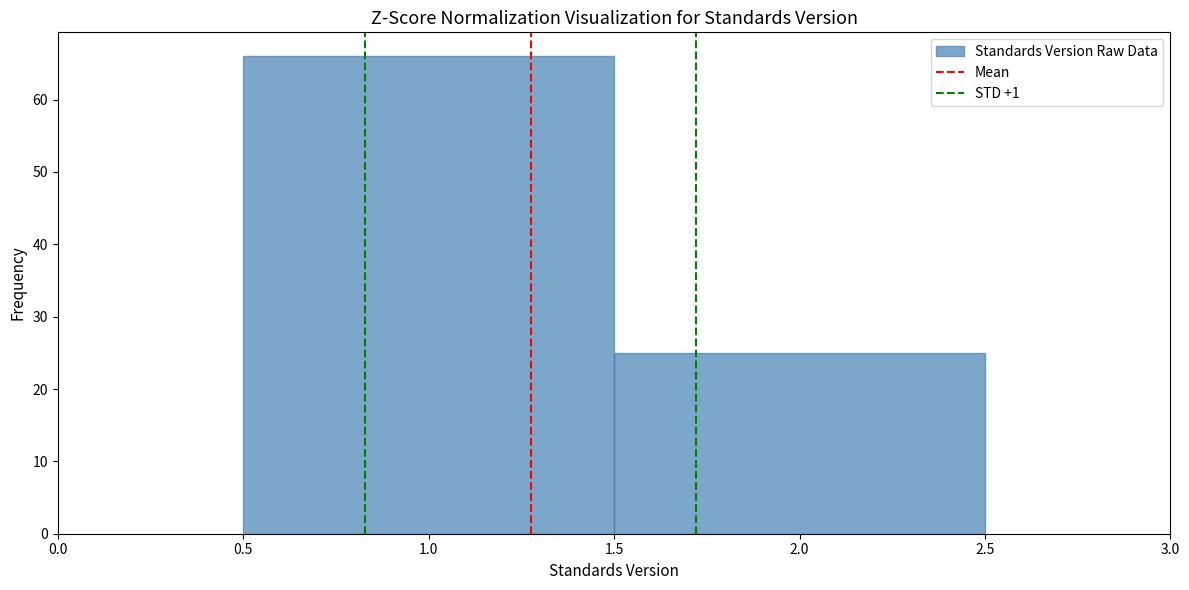

What is the height of the bar covering 1.5 to 2.5 on the x-axis? The values are not printed on the chart, so give them approximately, as read against the axis.

25